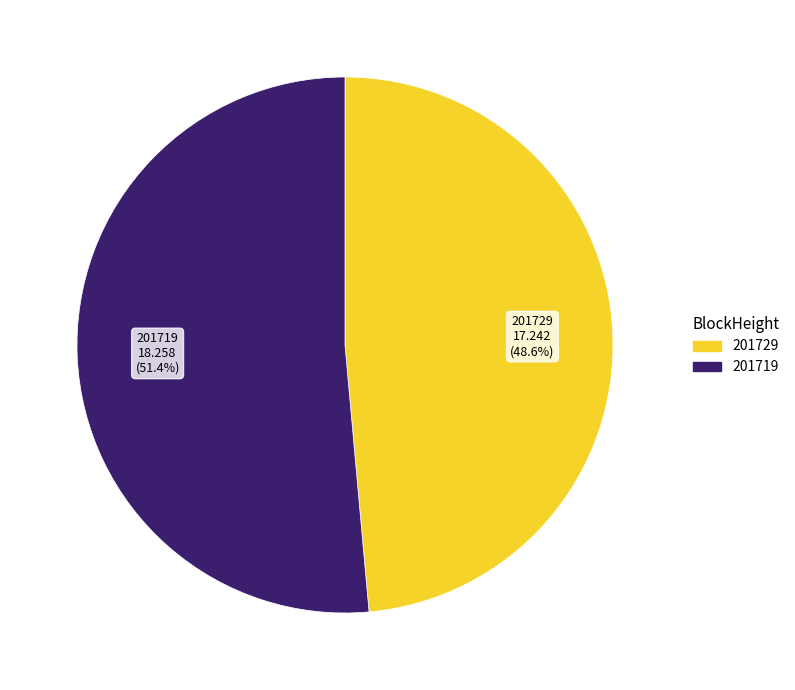

Which category accounts for the majority?

201719